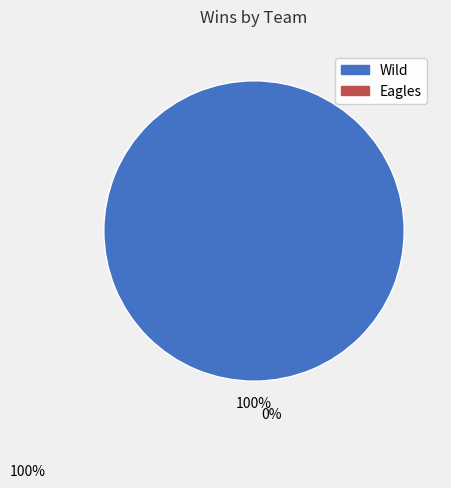

Is there any slice that represents more than half of the pie?

Yes